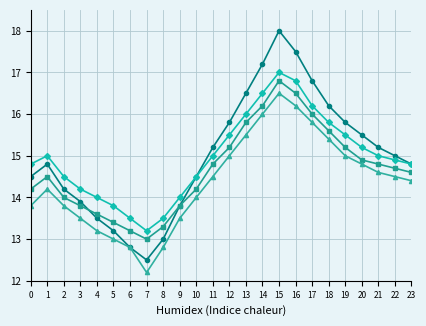

What is the total value across all series at 22?

59.1